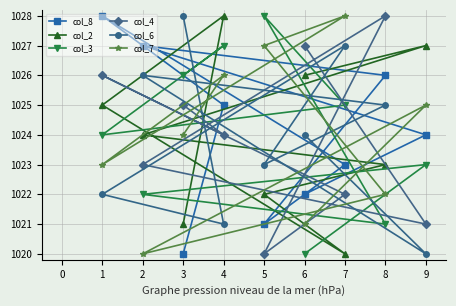

Where does the col_2 series first go above 1024?

1